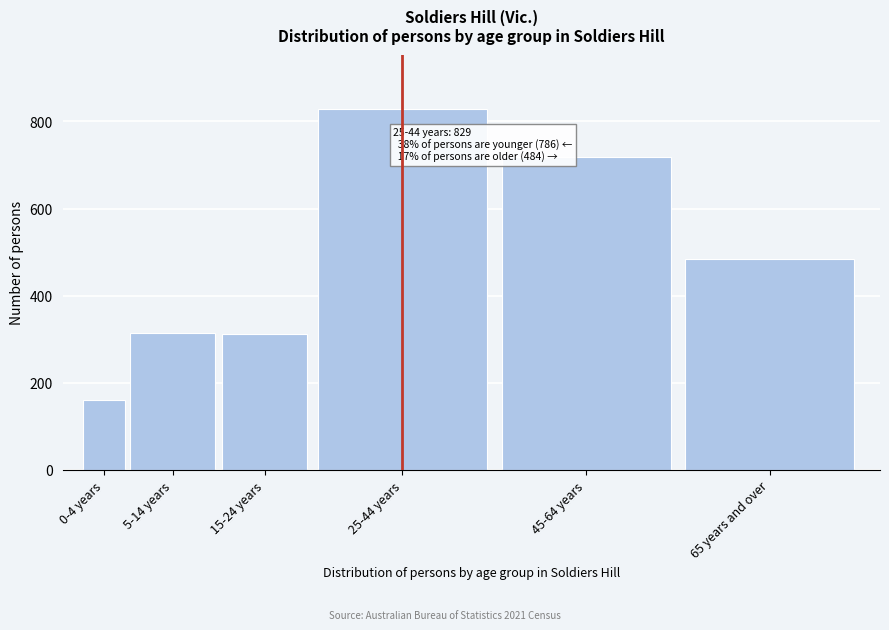

Reading left to right, transcribe all the data shown in this chart.

160	315	311	829	719	484